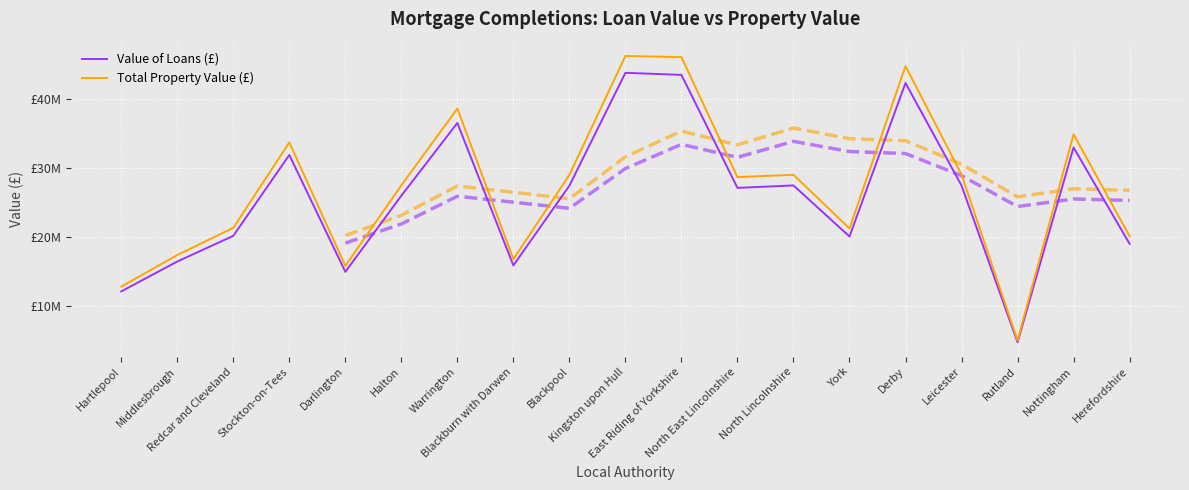

How many data points in Value of Loans (£) are less than 27157776?

9